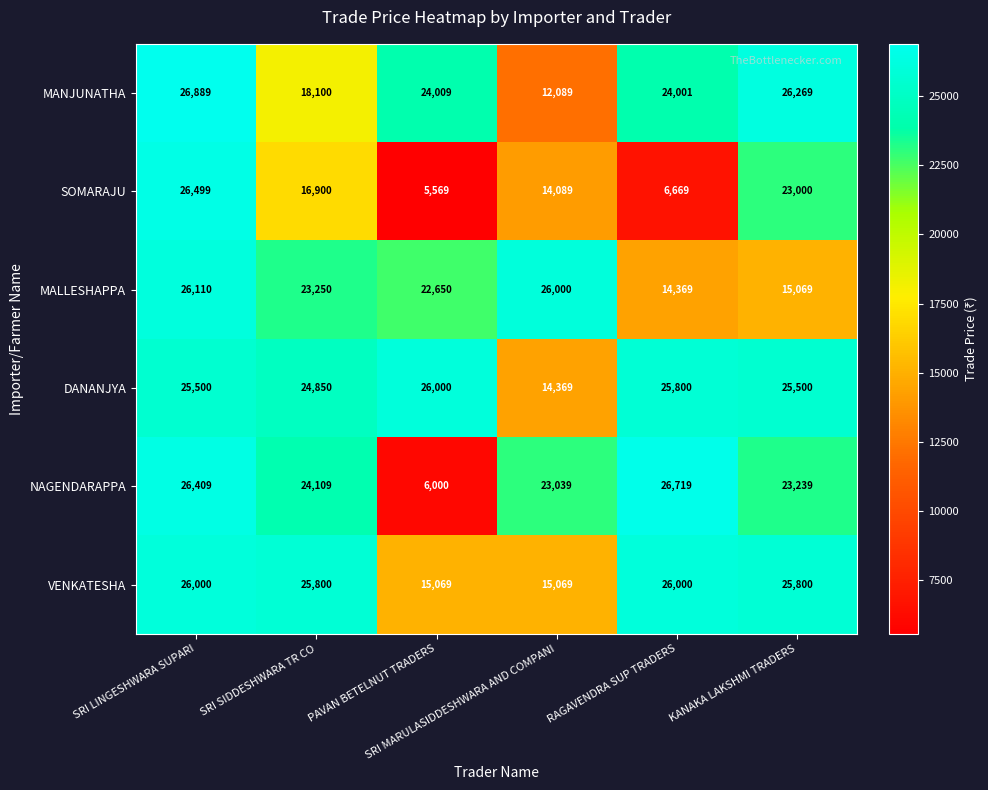

What is the minimum value for DANANJYA?

14369